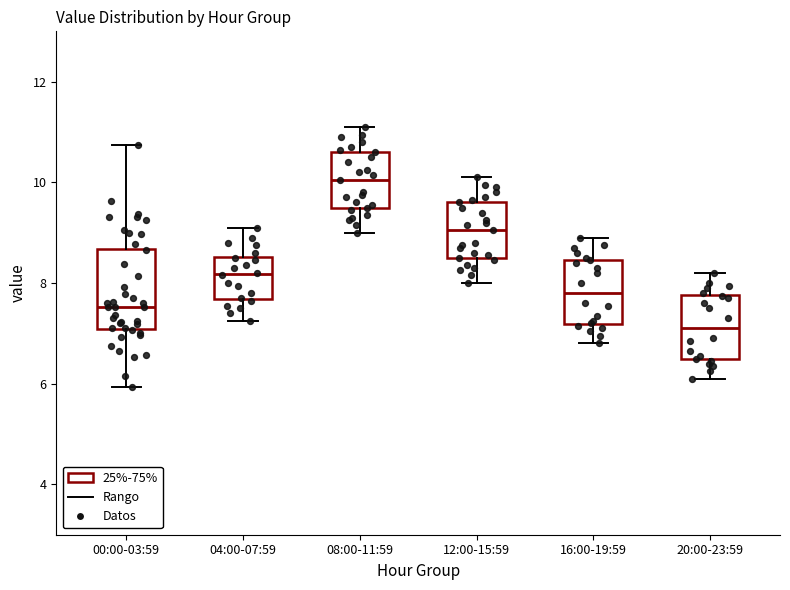

Which box has the highest median line?

08:00-11:59